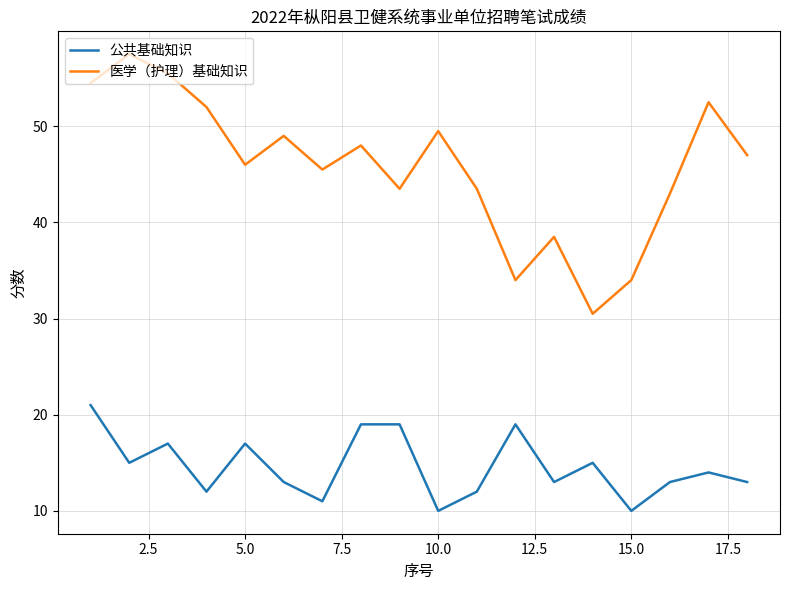

Which series has the largest range (max minus min)?

医学（护理）基础知识